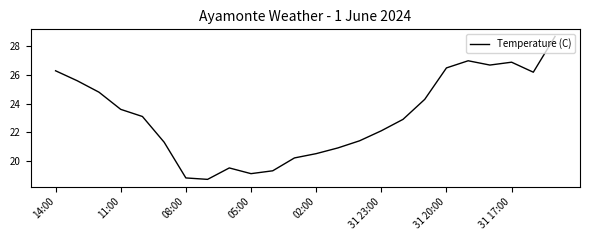

True or false: there are more than 2 points higher than both neighbors.

True